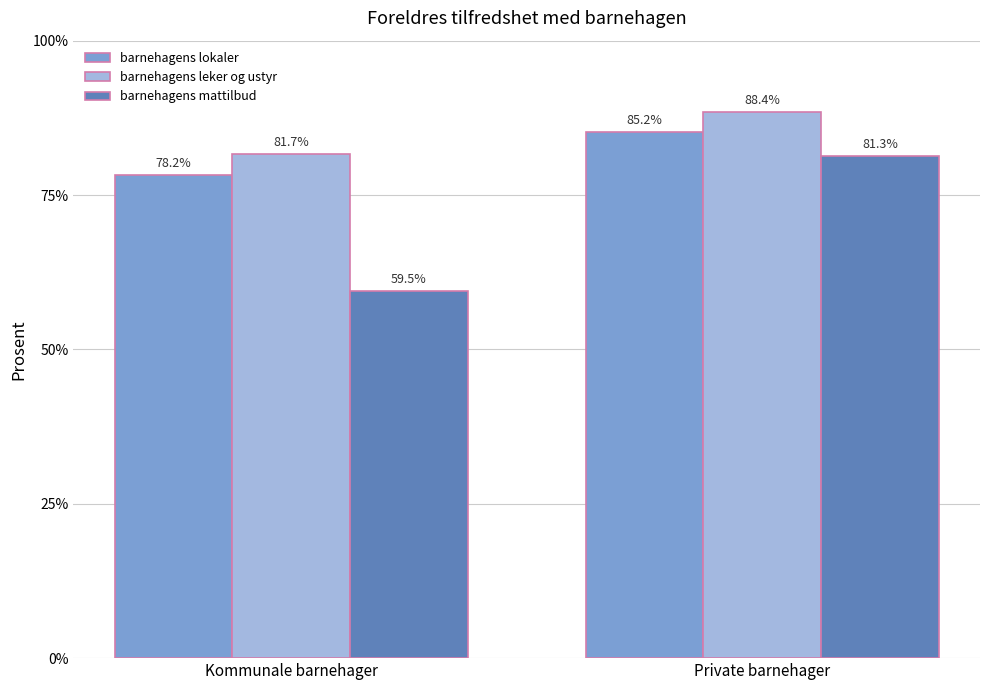

What is the difference between the barnehagens mattilbud values at Private barnehager and Kommunale barnehager?

21.8